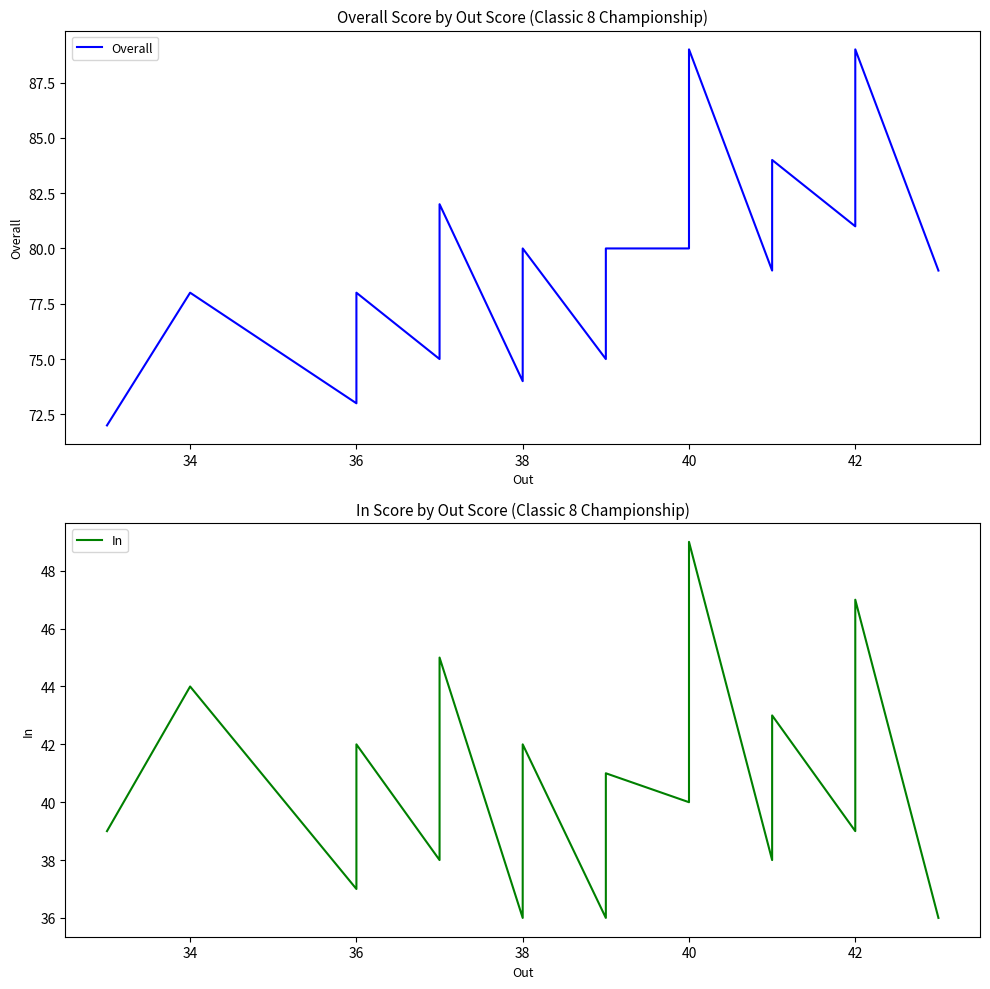

Which series has the largest range (max minus min)?

Overall